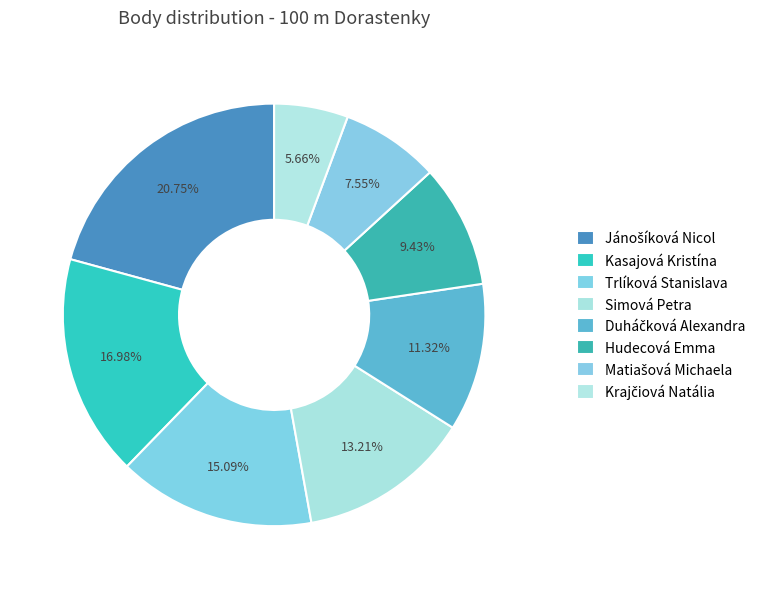

Does any single category account for the majority?

No